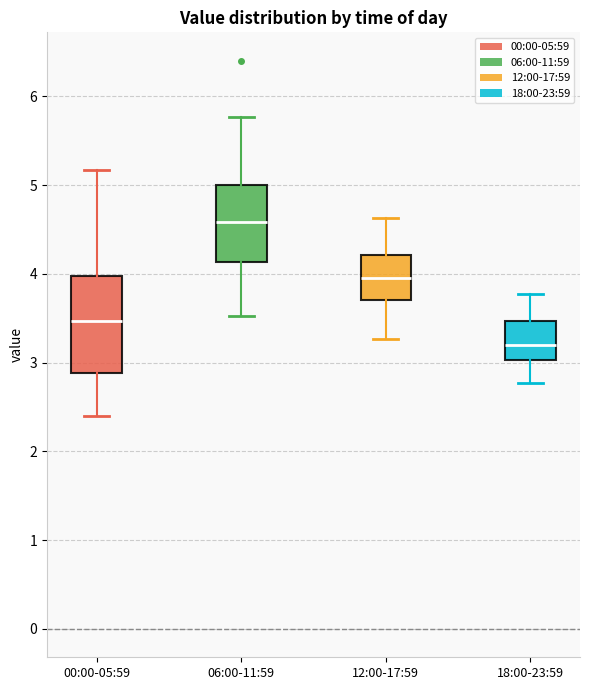

Comparing the boxes themselves (not the whiskers), which one is the tallest?

00:00-05:59